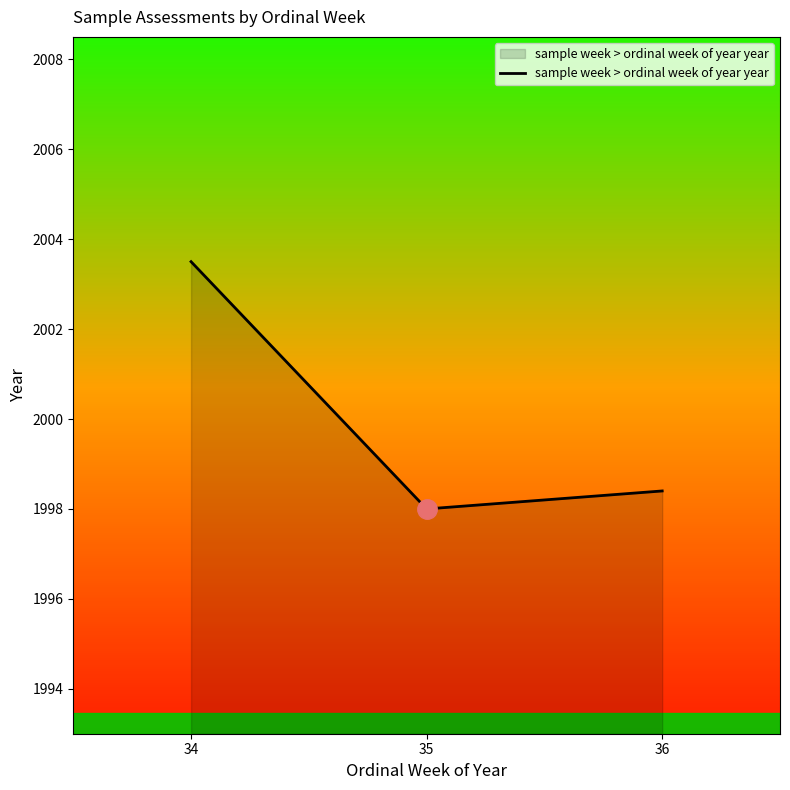

What is the change in value from 34 to 36?

-5.1